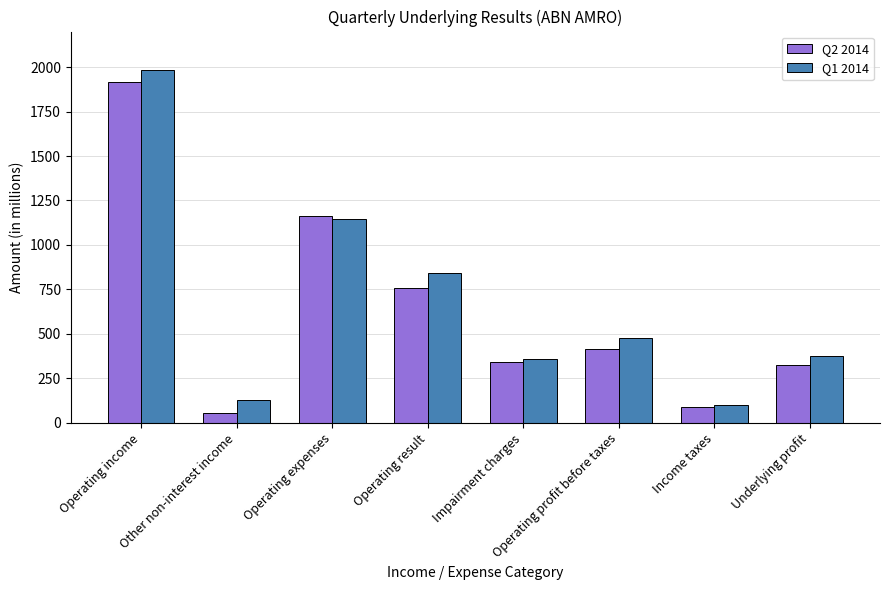

What is the sum of the Q2 2014 values at Income taxes and Operating profit before taxes?

504